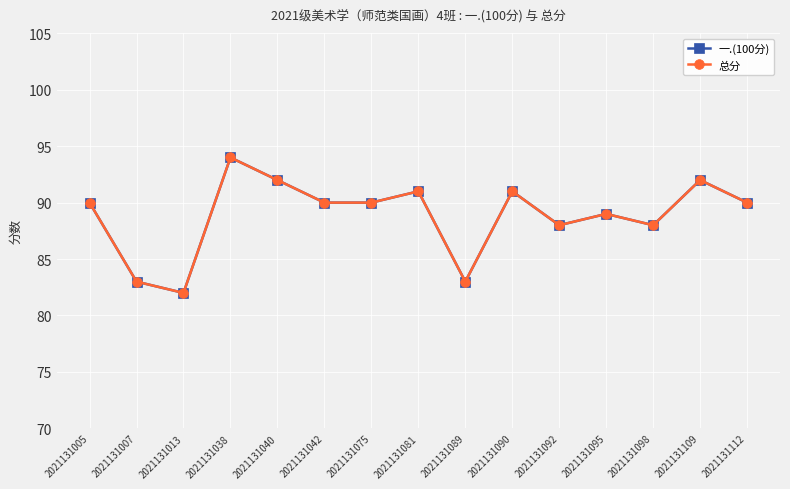

At which category is the sum across all series the highest?

2021131038